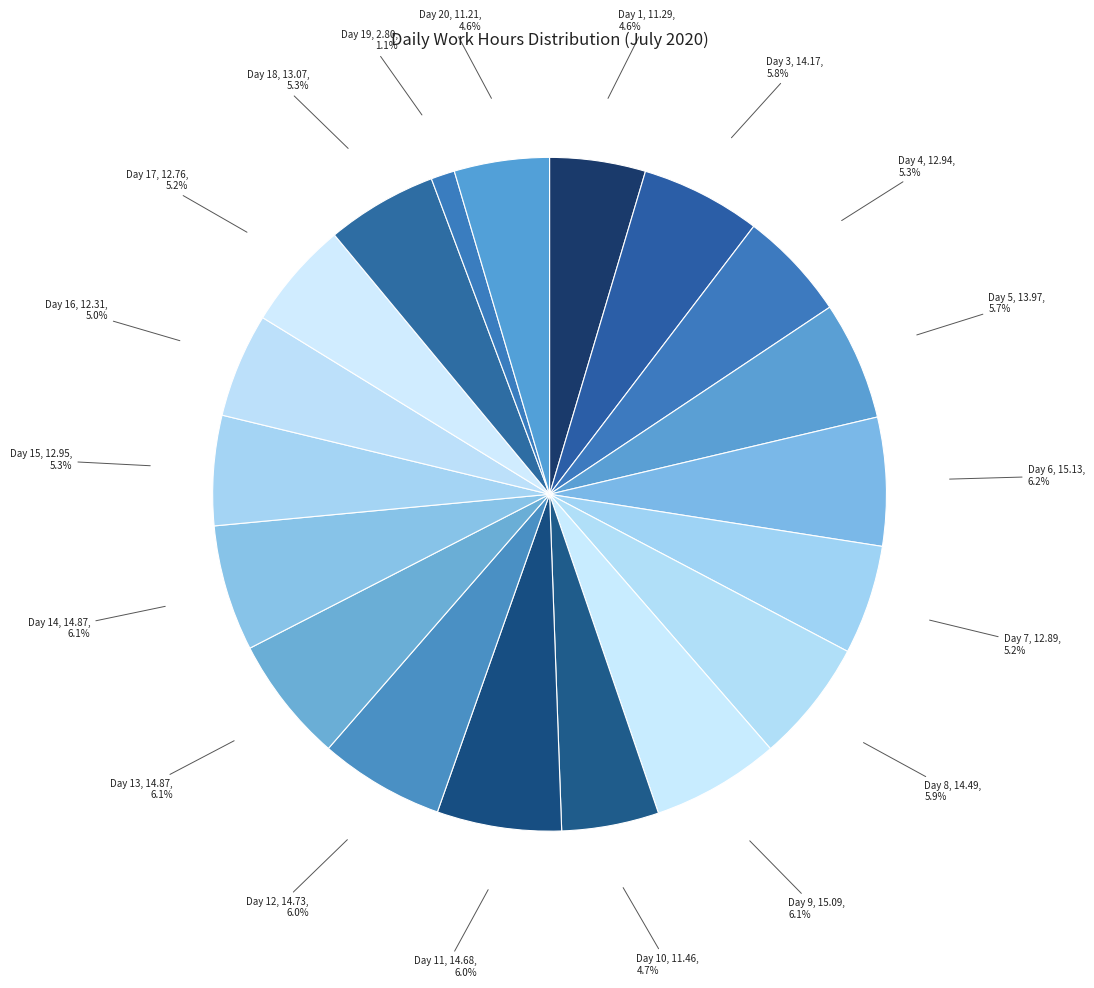

The Day 13 slice represents 6% of the pie. True or false?

True